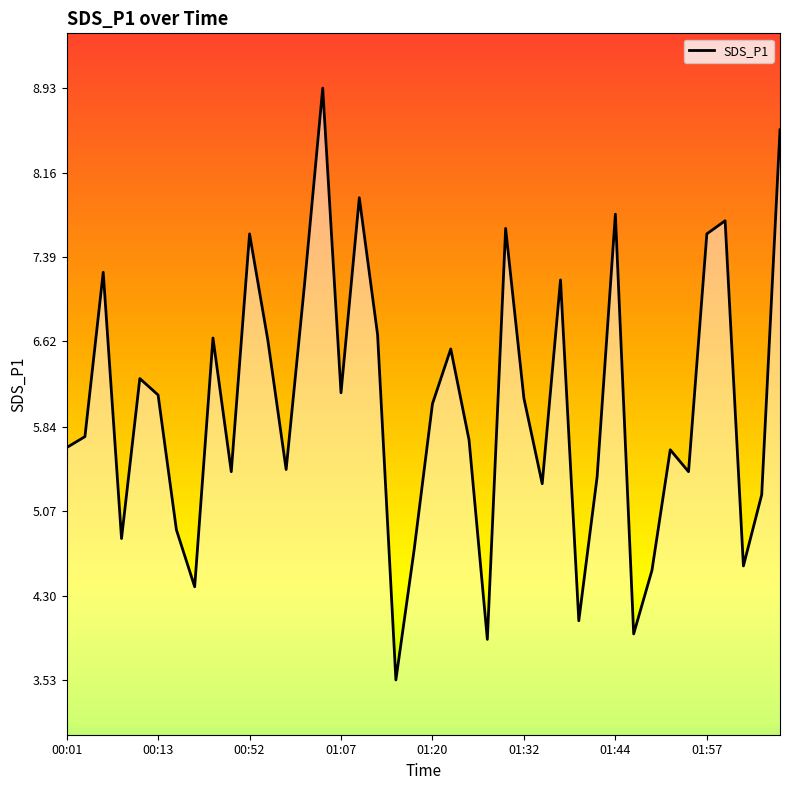

How many interior local valleys (lower than both neighbors) does the data have?

12